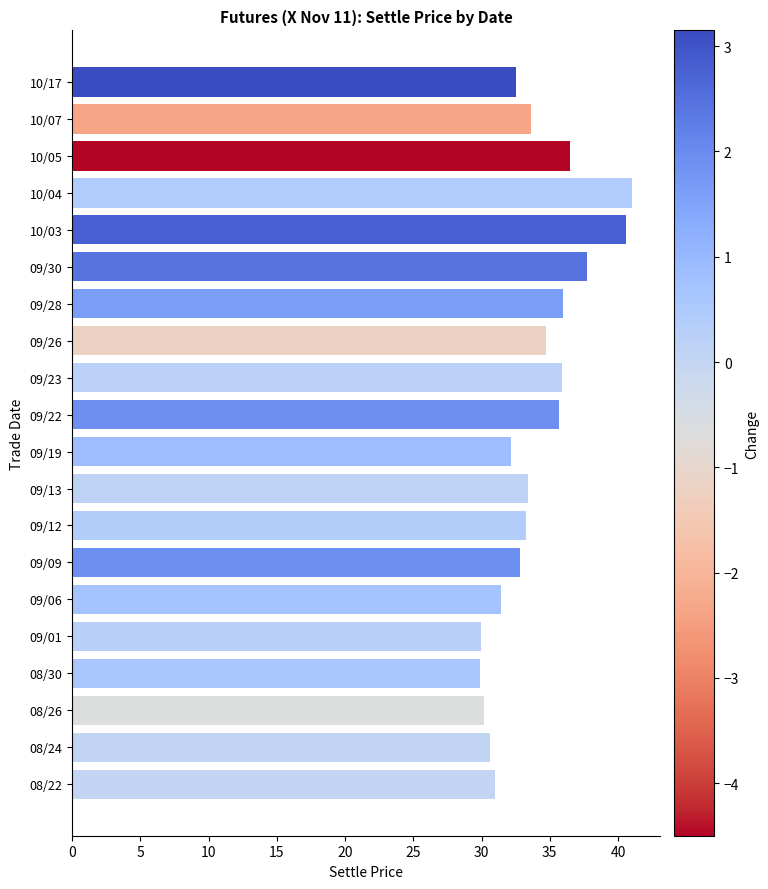

What is the change in value from 09/28 to 10/07?

-2.4